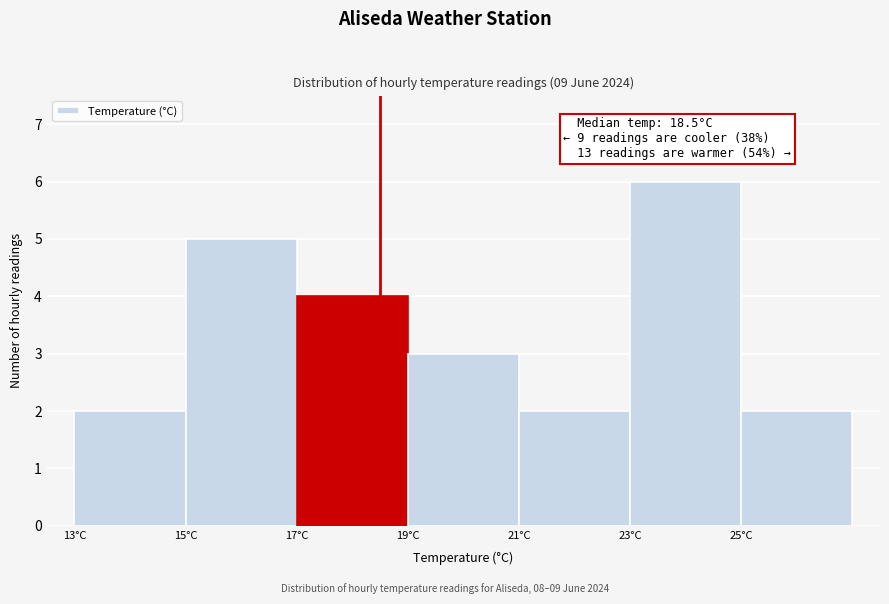

Over which range of the x-axis is the bar tallest?

23 to 25